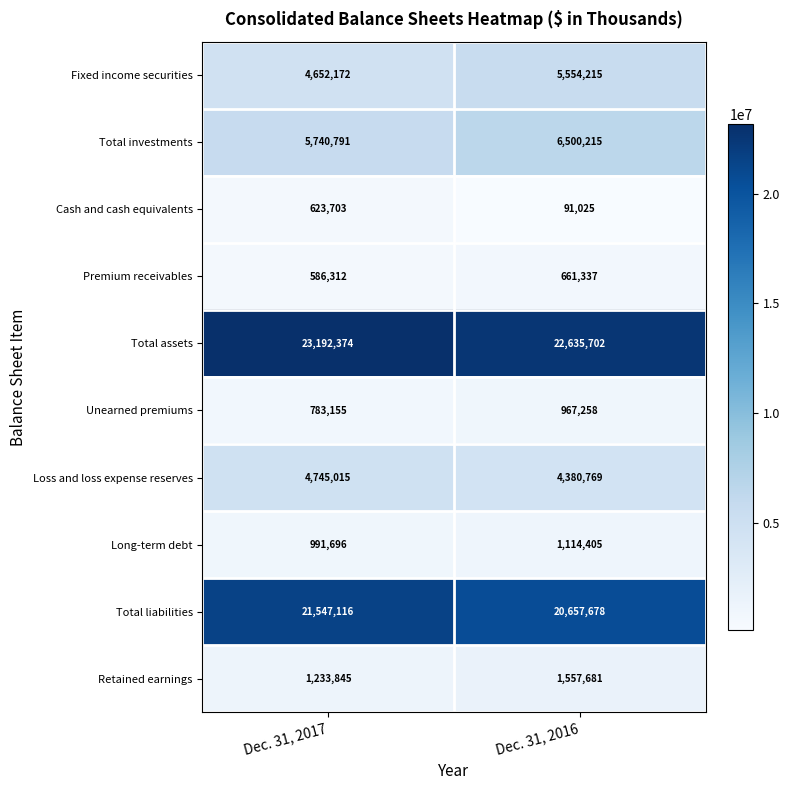

What is the spread (max minus min) of values at Dec. 31, 2017?

22606062